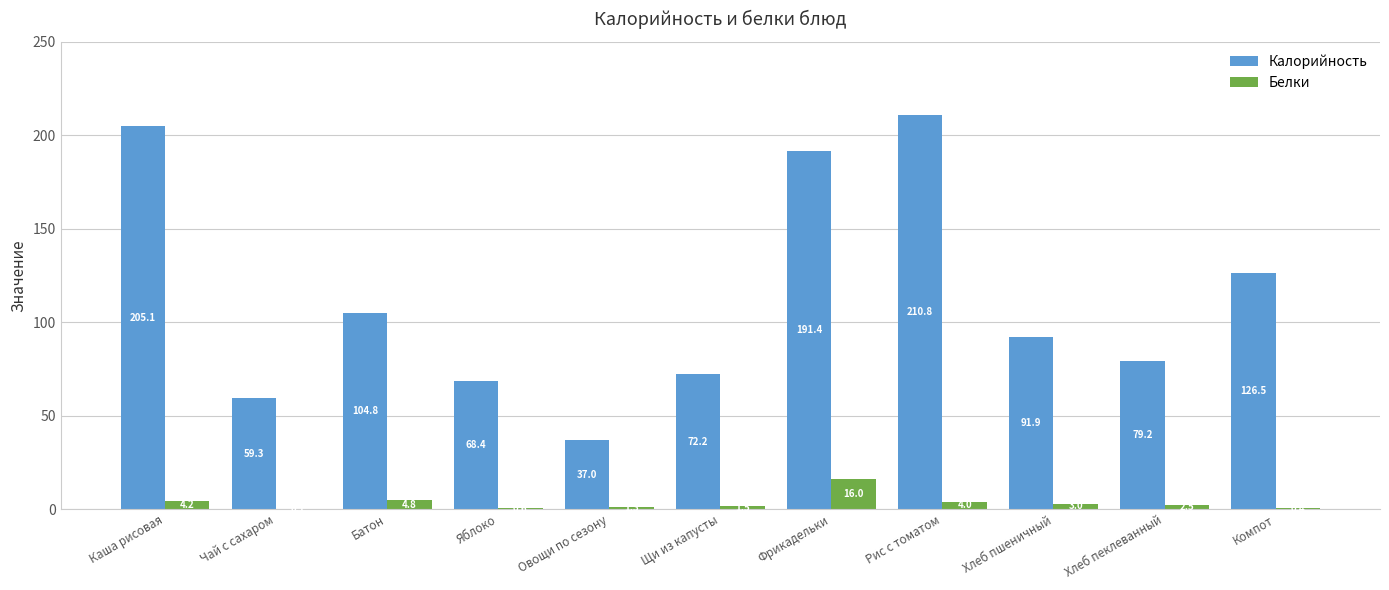

The value of Калорийность at Хлеб пеклеванный is 118.2. True or false?

False